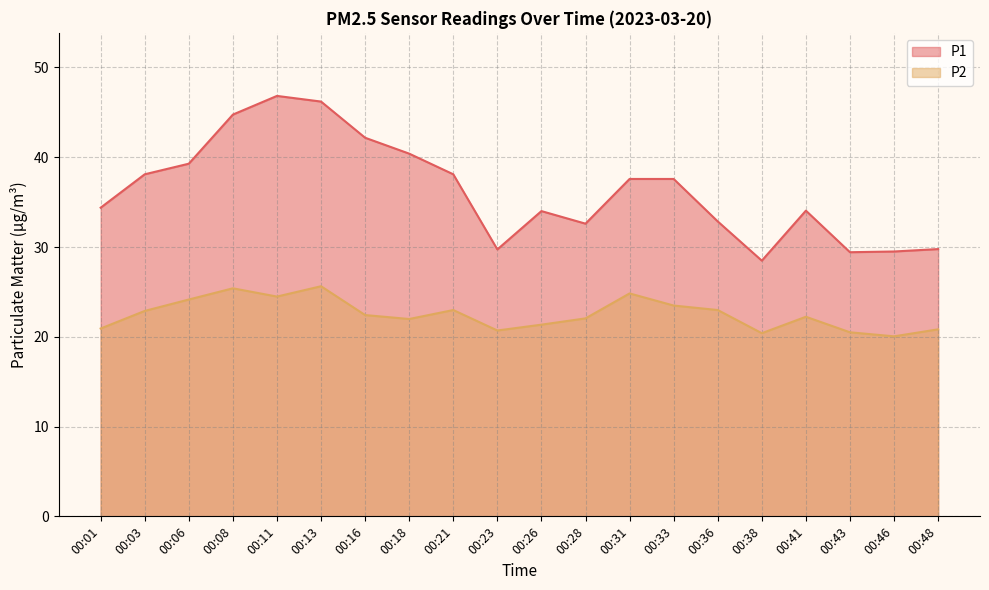

True or false: P1 has a value of 32.6 at 00:28.

True